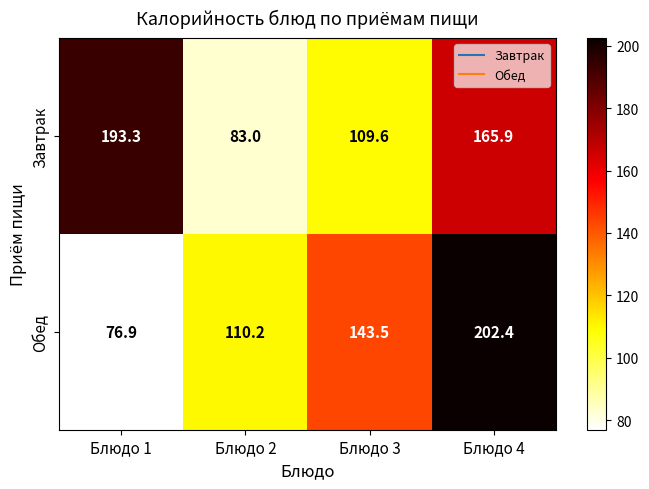

What is the minimum value shown in the chart?

76.9